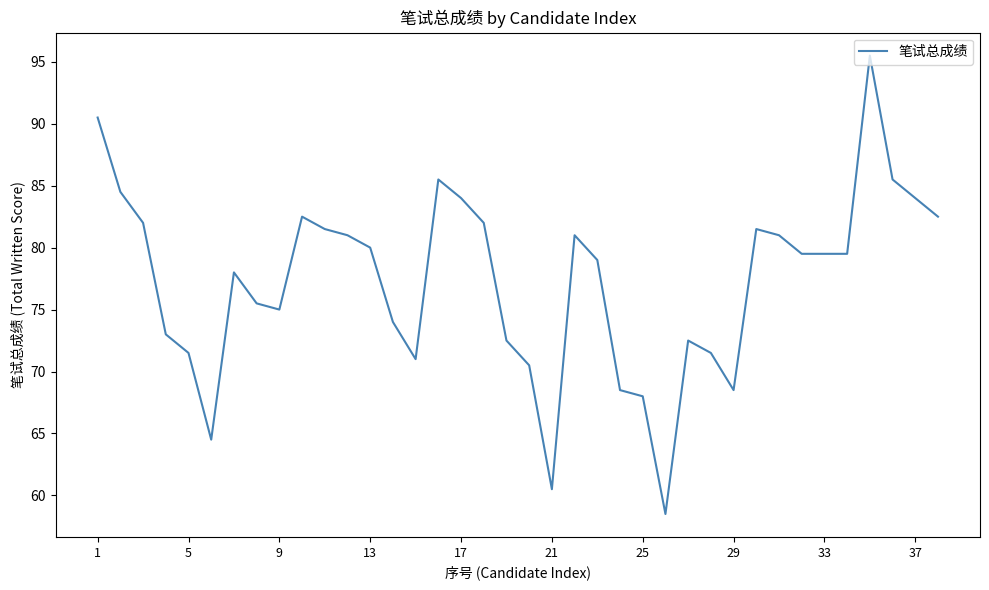

What is the difference between the maximum and minimum values?

37.0